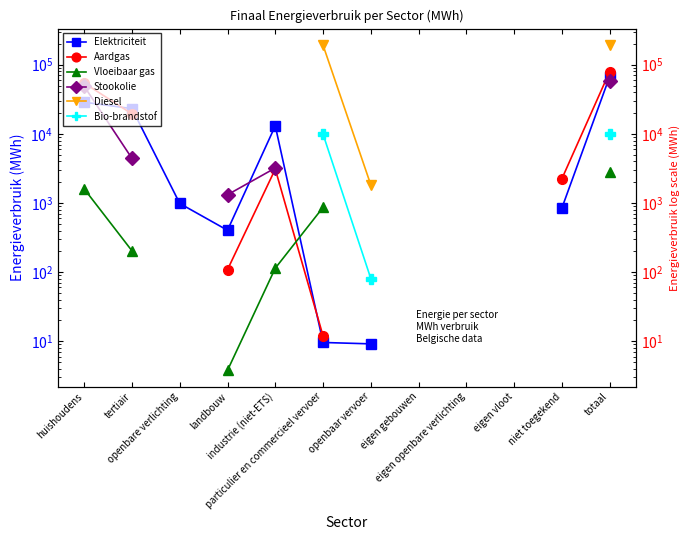

True or false: Bio-brandstof and Diesel intersect in this chart.

False